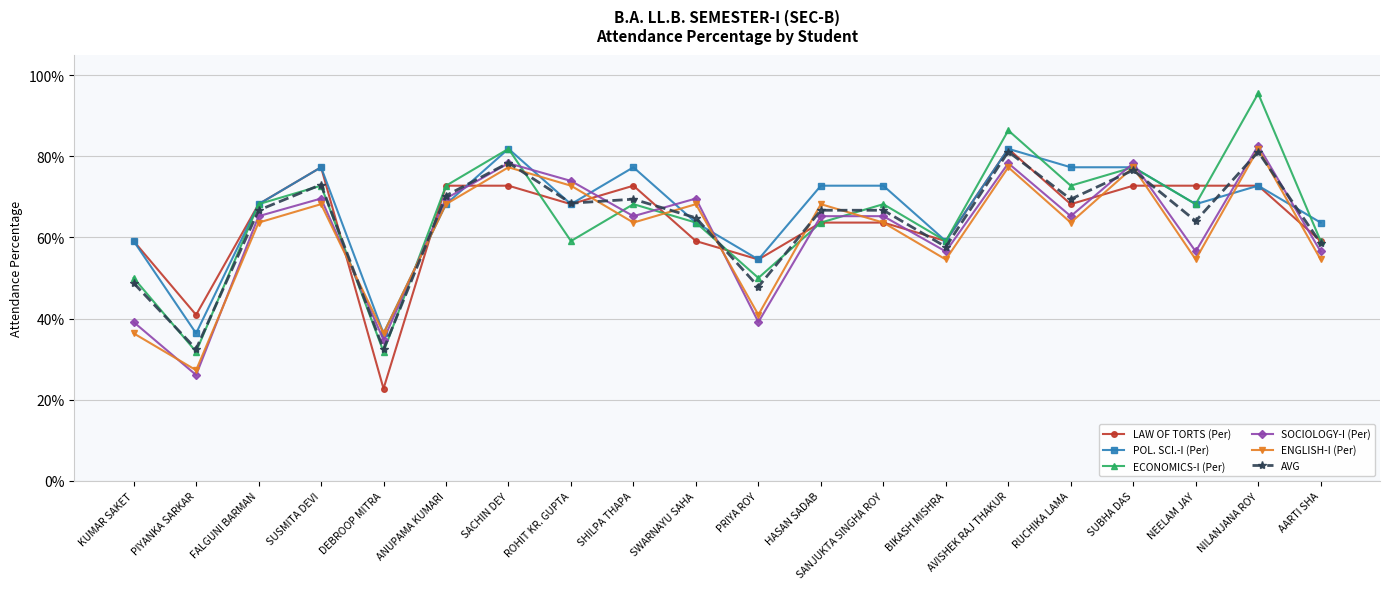

Which series ends up on top after the final intersection of AVG and SOCIOLOGY-I (Per)?

AVG